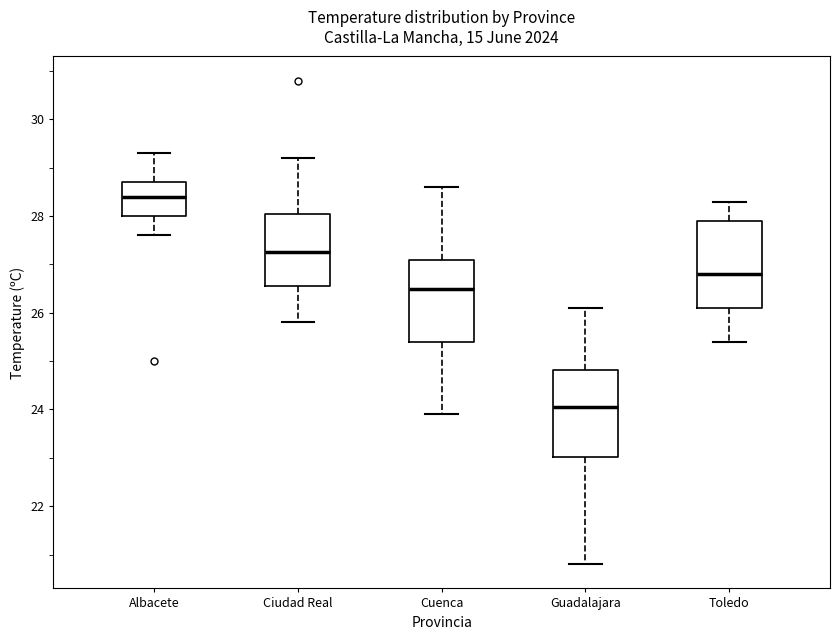

Reading left to right, transcribe this box plot: for each box, give where its median line is, the range the box spans, and where its two whiskers end, as read against the y-axis. The values are not printed on the chart, so give them approximately, as read against the axis.

Albacete: median 28.4, box 28.0 to 28.8, whiskers 27.6 to 29.4
Ciudad Real: median 27.2, box 26.6 to 28.0, whiskers 25.8 to 29.2
Cuenca: median 26.6, box 25.4 to 27.2, whiskers 24.0 to 28.6
Guadalajara: median 24.0, box 23.0 to 24.8, whiskers 20.8 to 26.2
Toledo: median 26.8, box 26.2 to 28.0, whiskers 25.4 to 28.4